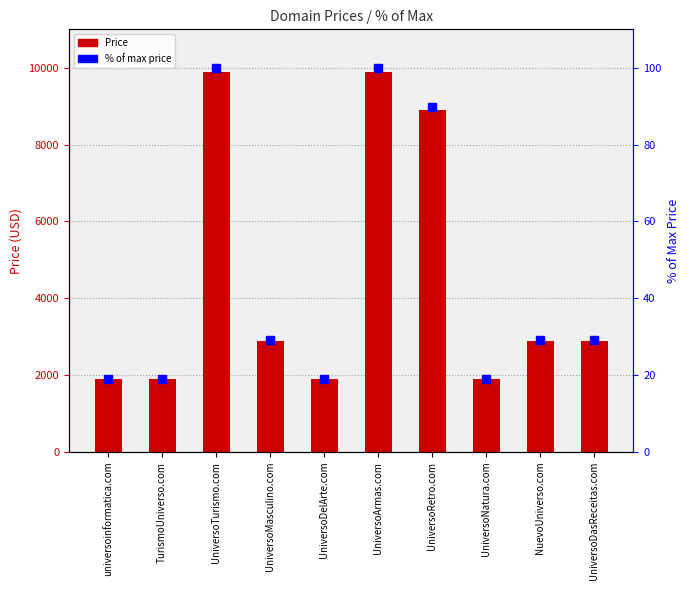

True or false: the data shows 985 at universoinformatica.com.

False